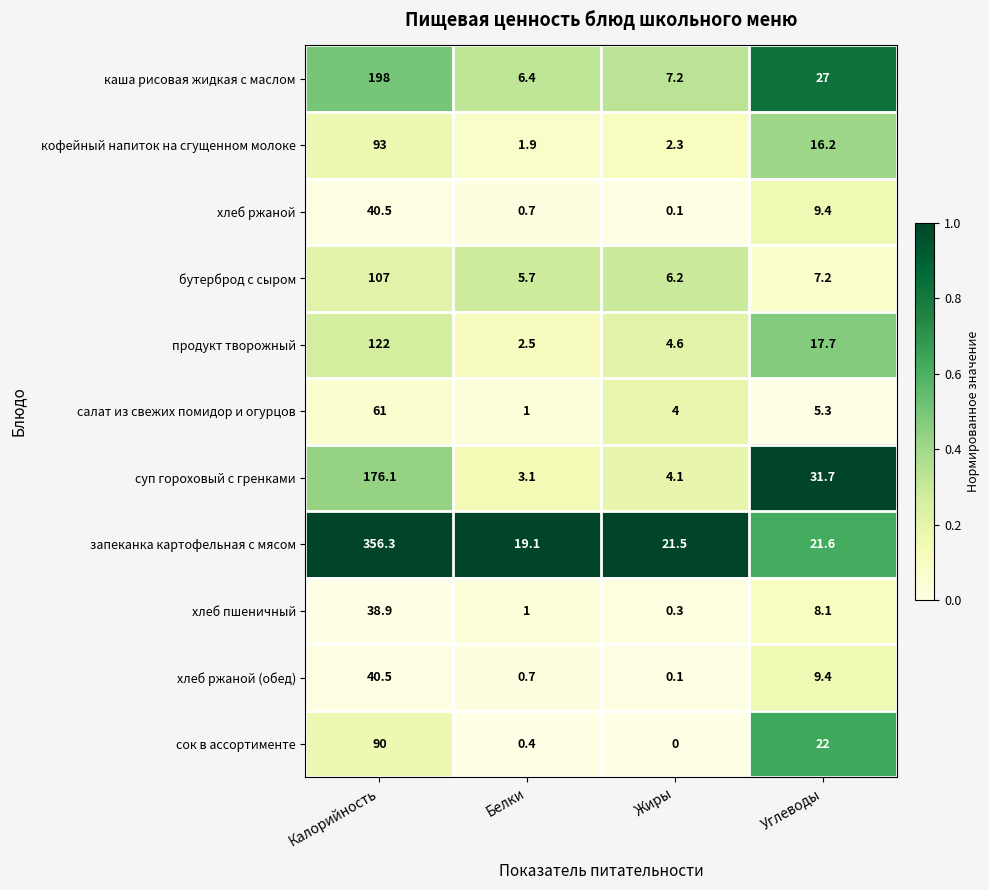

List the labels in order of продукт творожный value, largest first.

Калорийность, Углеводы, Жиры, Белки